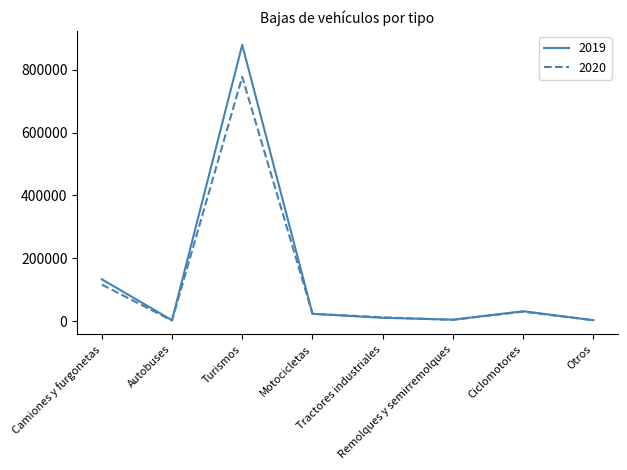

What value does the 2019 series have at Camiones y furgonetas, to the nearest 50?

133150